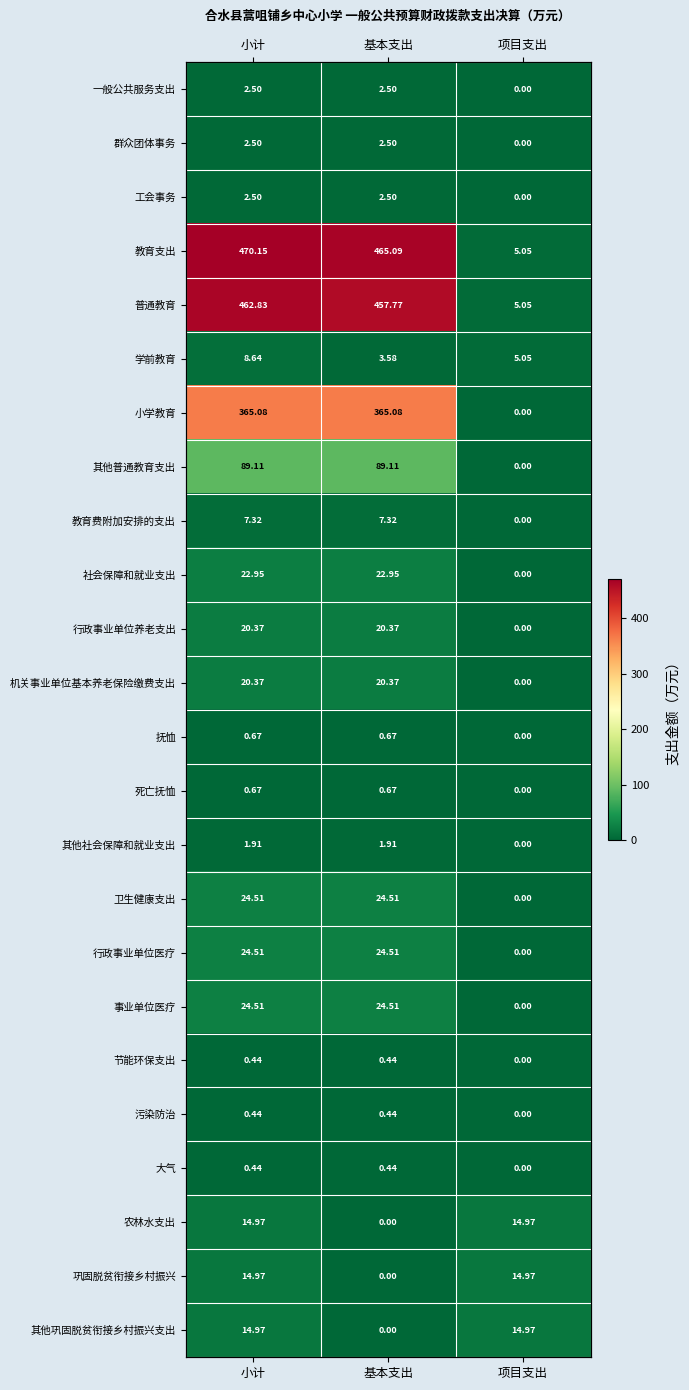

Is it true that 抚恤 equals -0.4 at 项目支出?

False